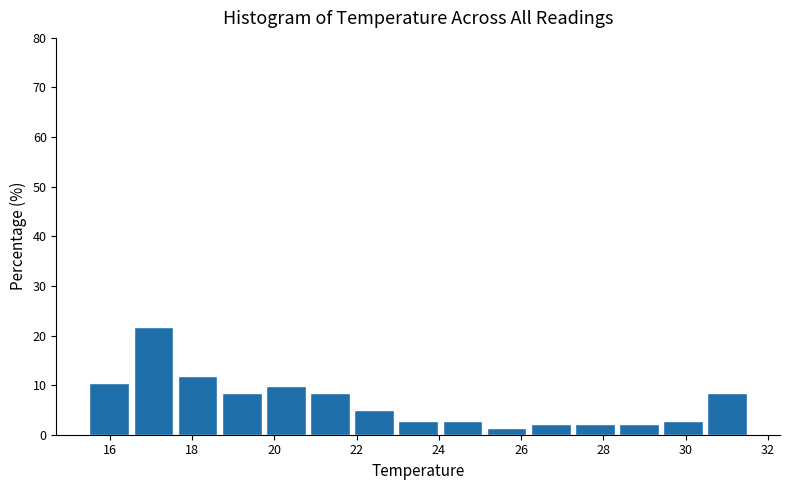

What is the height of the bar covering 26.2 to 27.4 on the x-axis? Neither the bar edges nor the heights are printed on the chart, so give them approximately, as read against the axes.

2